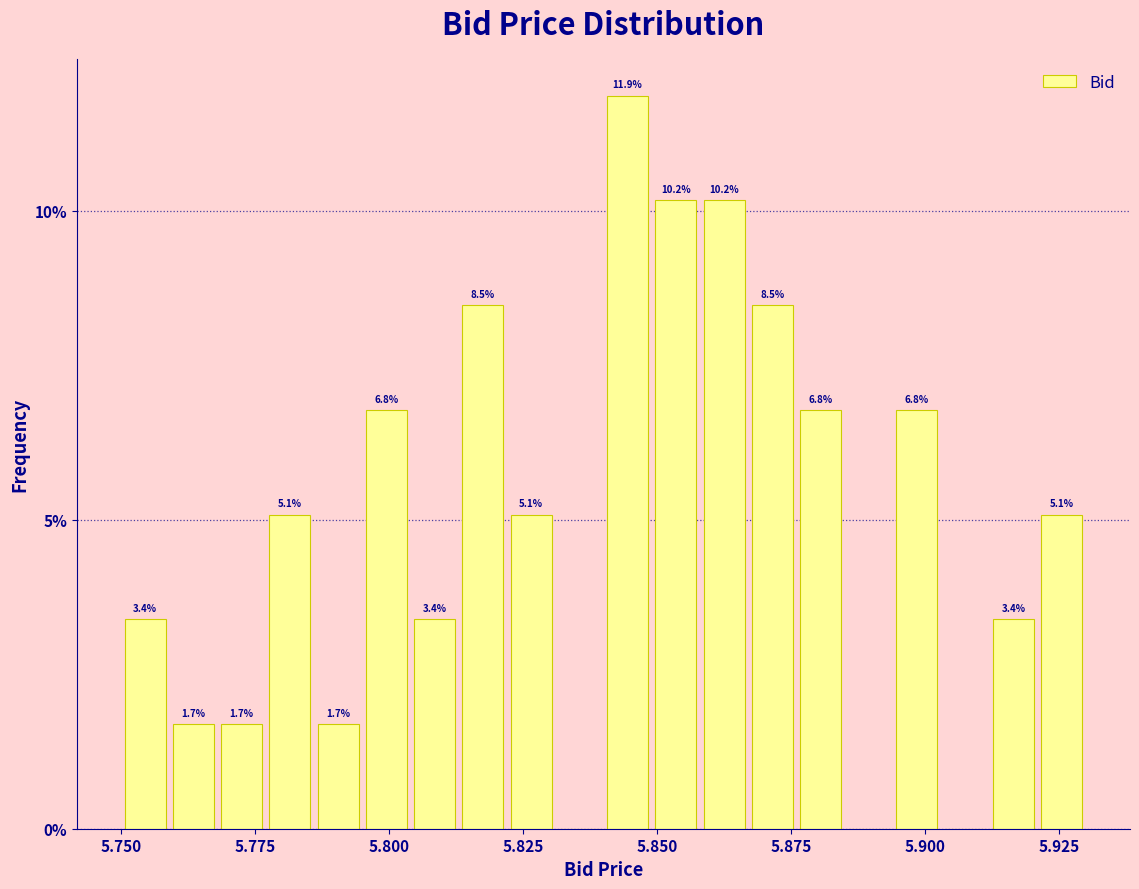

Around what value on the x-axis is the tallest bar? Give the approximate position of its centre, as read against the axis.

5.845